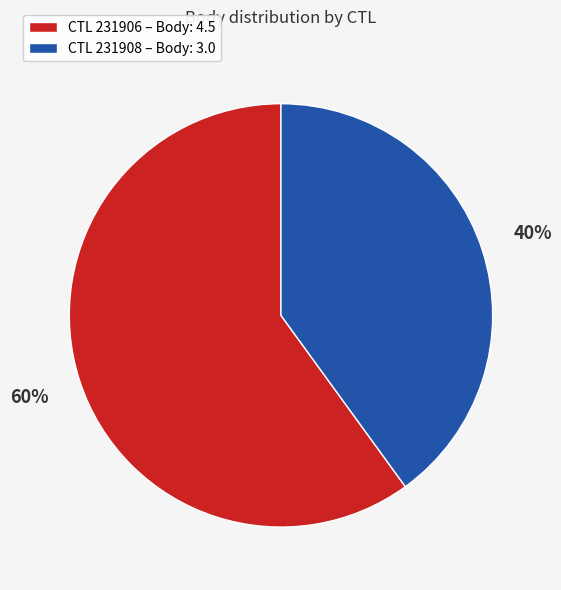

To the nearest percent, what is the average slice percentage?

50%